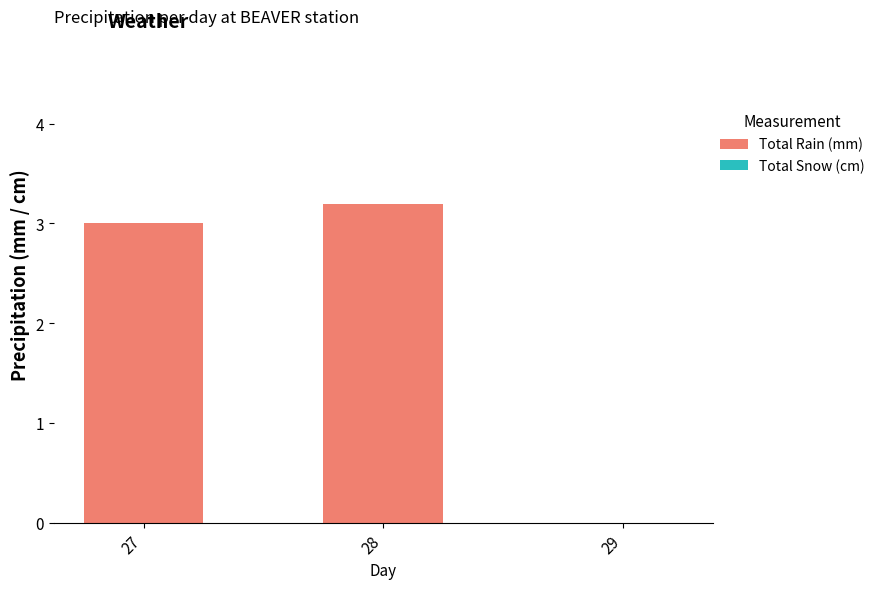

How many distinct data groups are displayed?

1